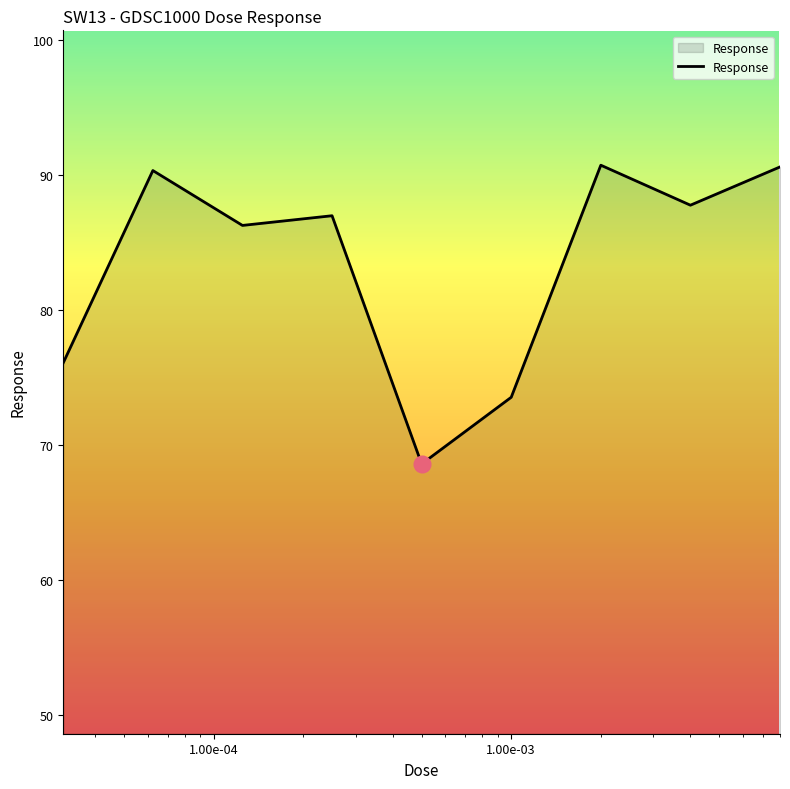

What is the difference between the maximum and minimum values?

22.2